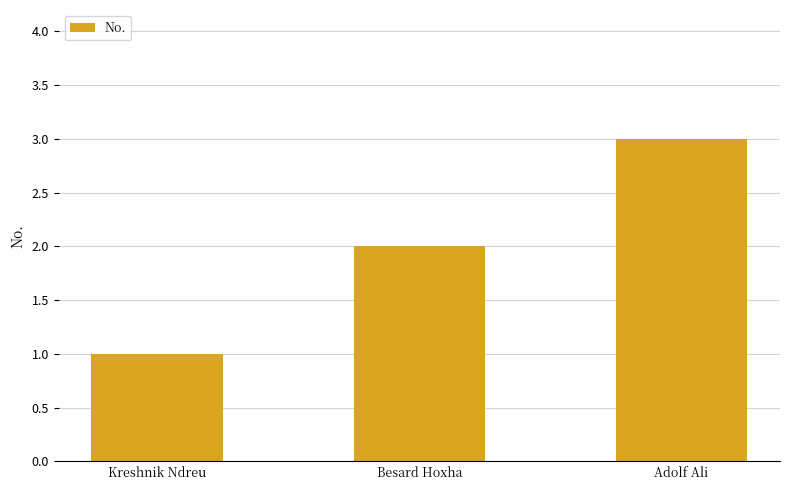

What is the sum of all values?

6